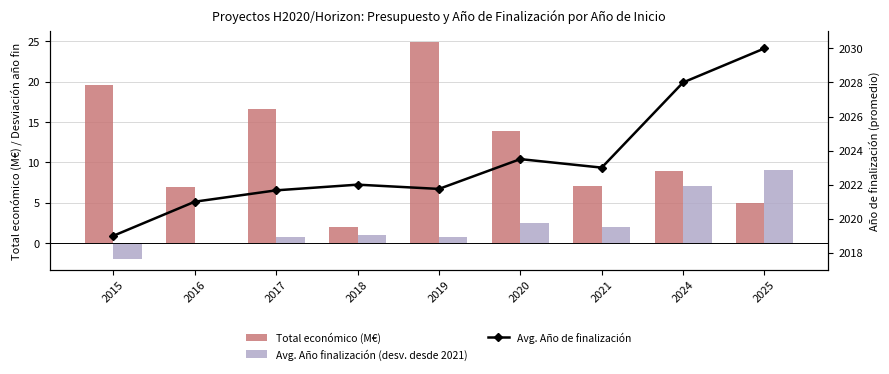

At which label is Avg. Año finalización (desv. desde 2021) closest to 3?

2020